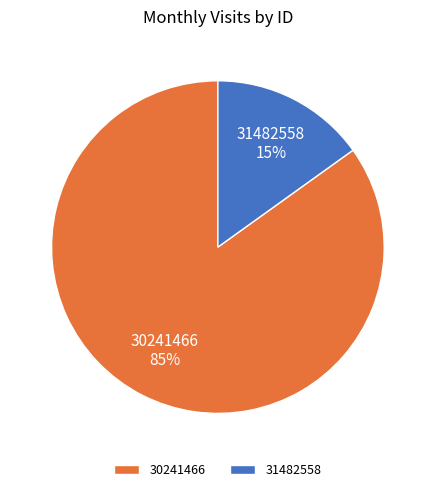

Is it true that 31482558 is 15% of the pie?

True